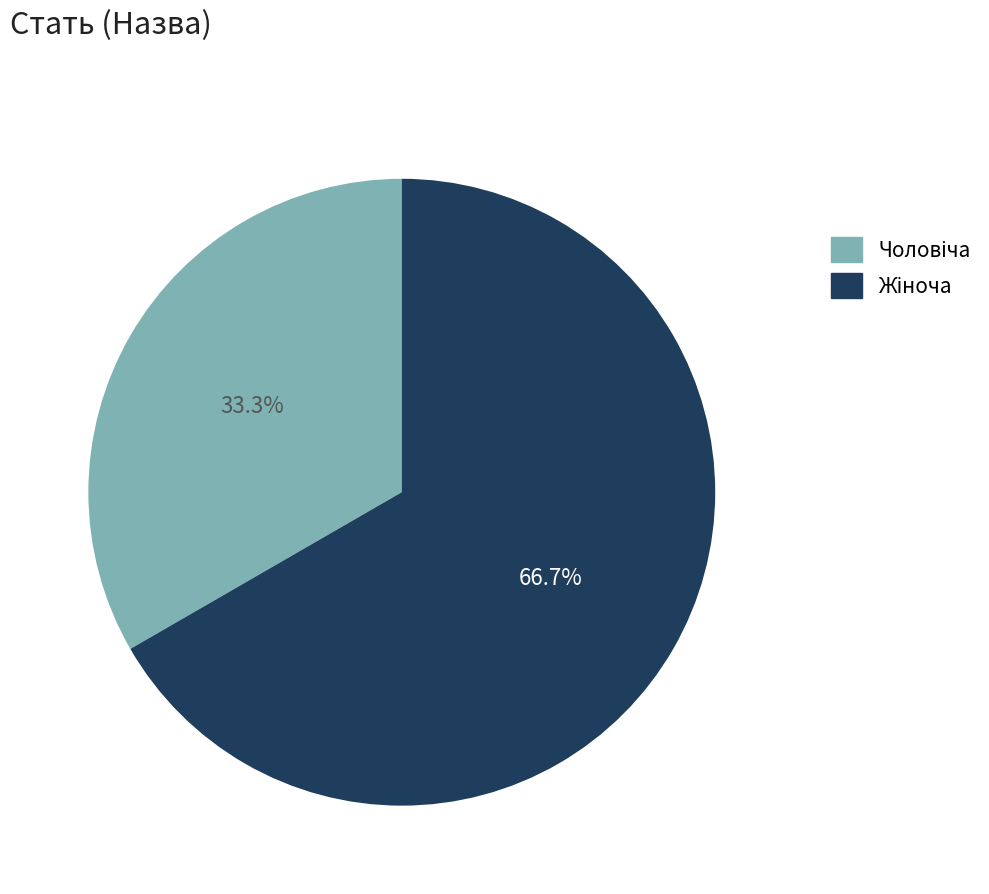

How many segments does this pie chart have?

2